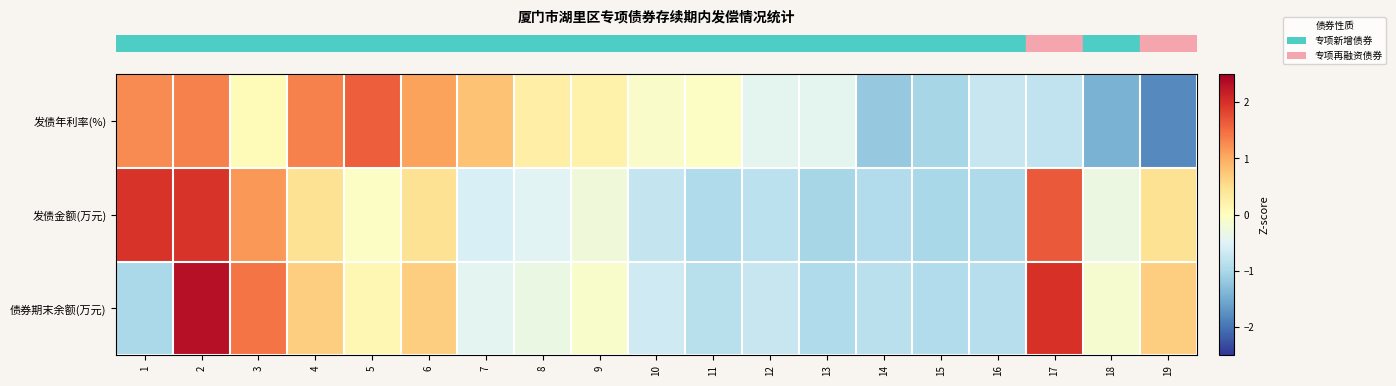

At which category does the chart reach its minimum across all series?

19